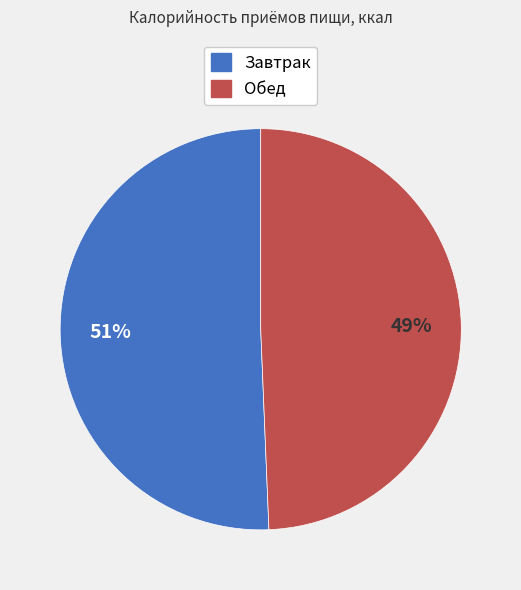

Which slice is the smallest?

Обед